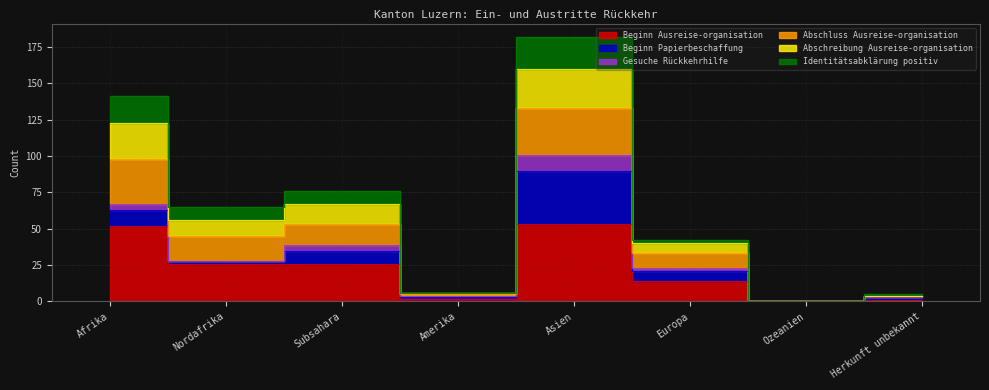

Does the chart display data point markers on the line(s)?

No